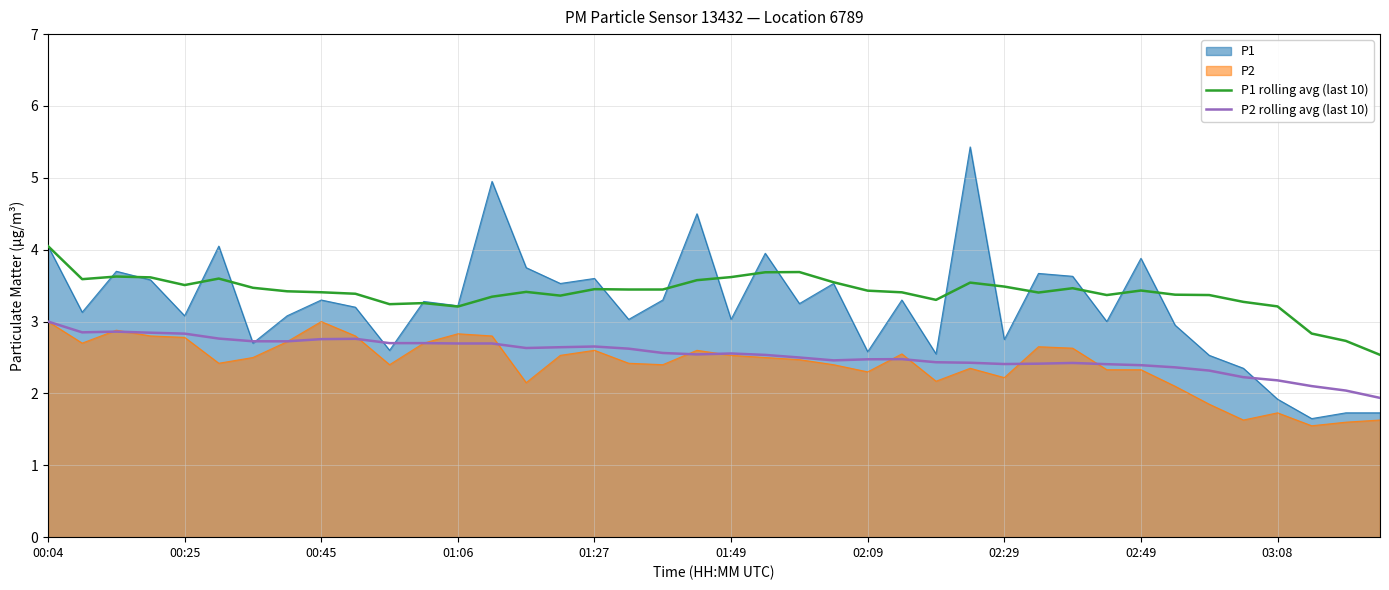

True or false: P1 rolling avg (last 10) and P2 cross at least once.

False